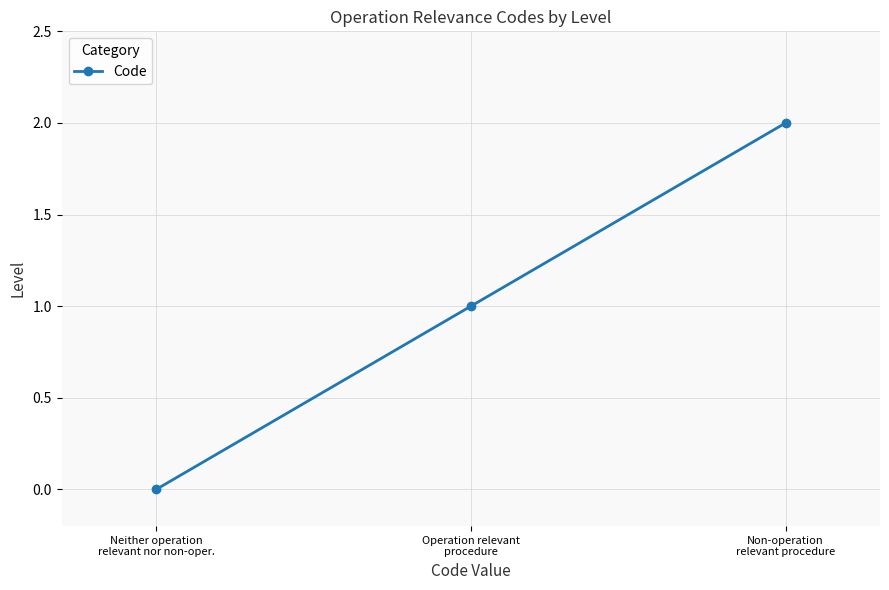

List the labels in order of value, smallest first.

Neither operation
relevant nor non-oper., Operation relevant
procedure, Non-operation
relevant procedure